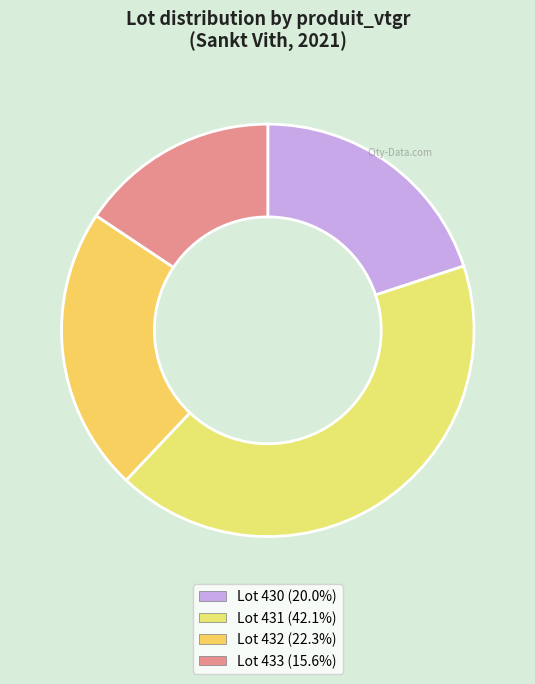

How many slices are in this pie chart?

4